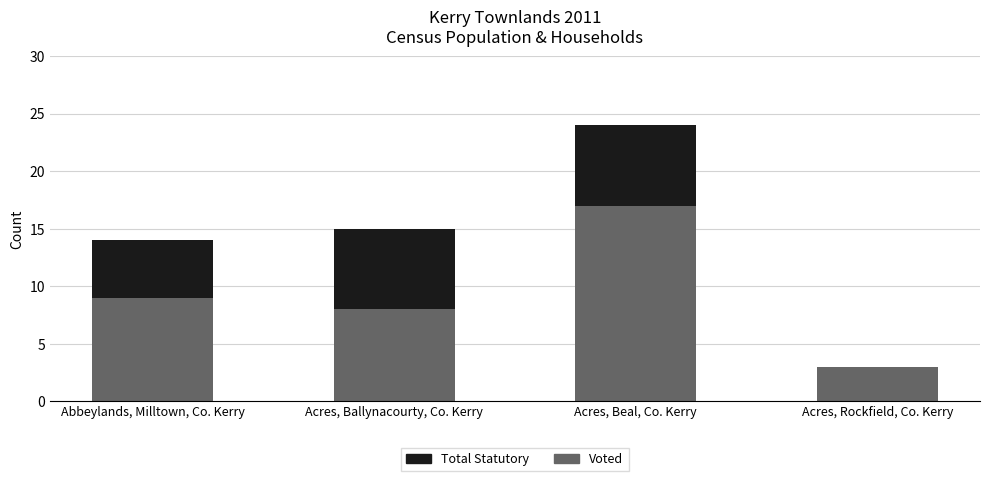

At which category is the sum across all series the highest?

Acres, Beal, Co. Kerry